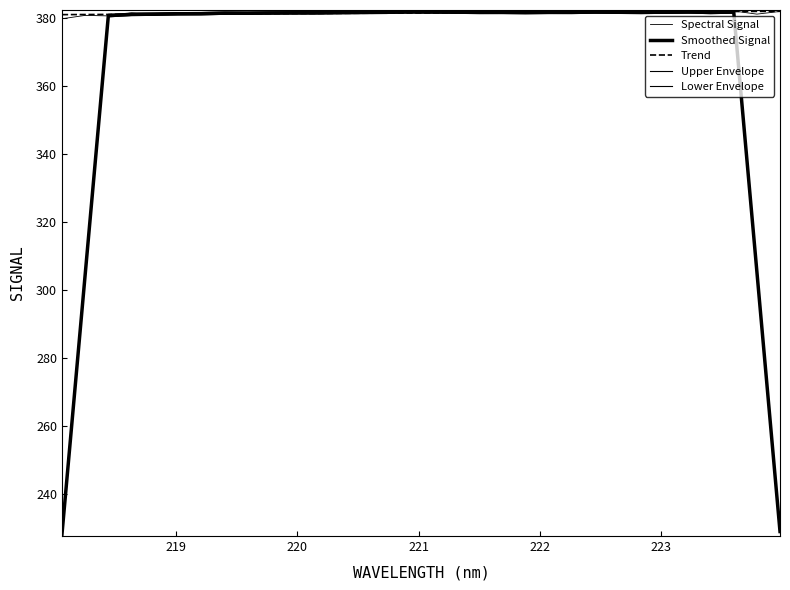

How many lines are shown in the chart?

5